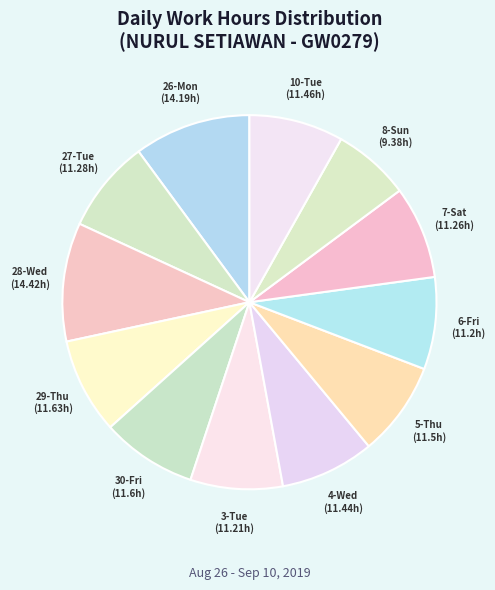

Is the sum of 28-Wed and 29-Thu greater than half?

No